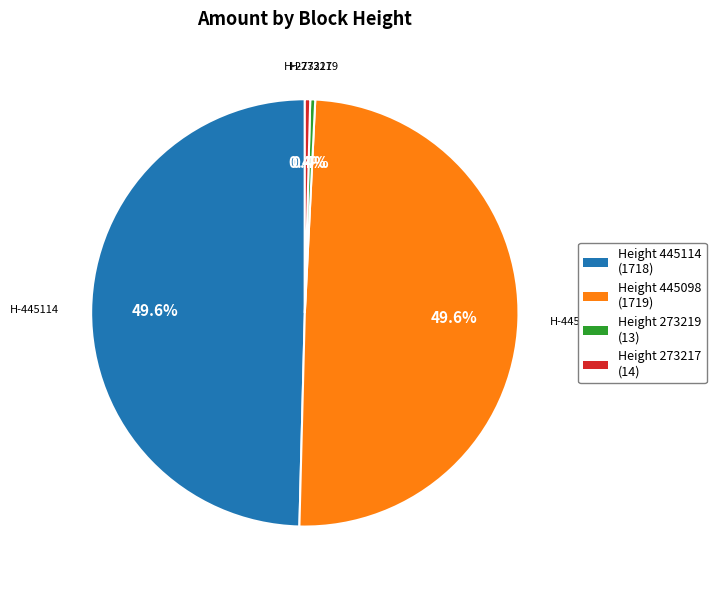

What percentage is NOT represented by Height 445098 (1719)?

50.4%